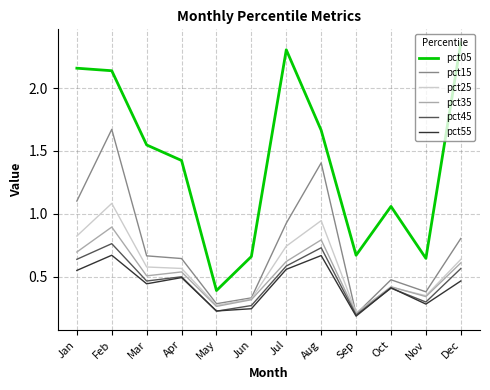

How many interior local peaks does the pct55 series have?

4